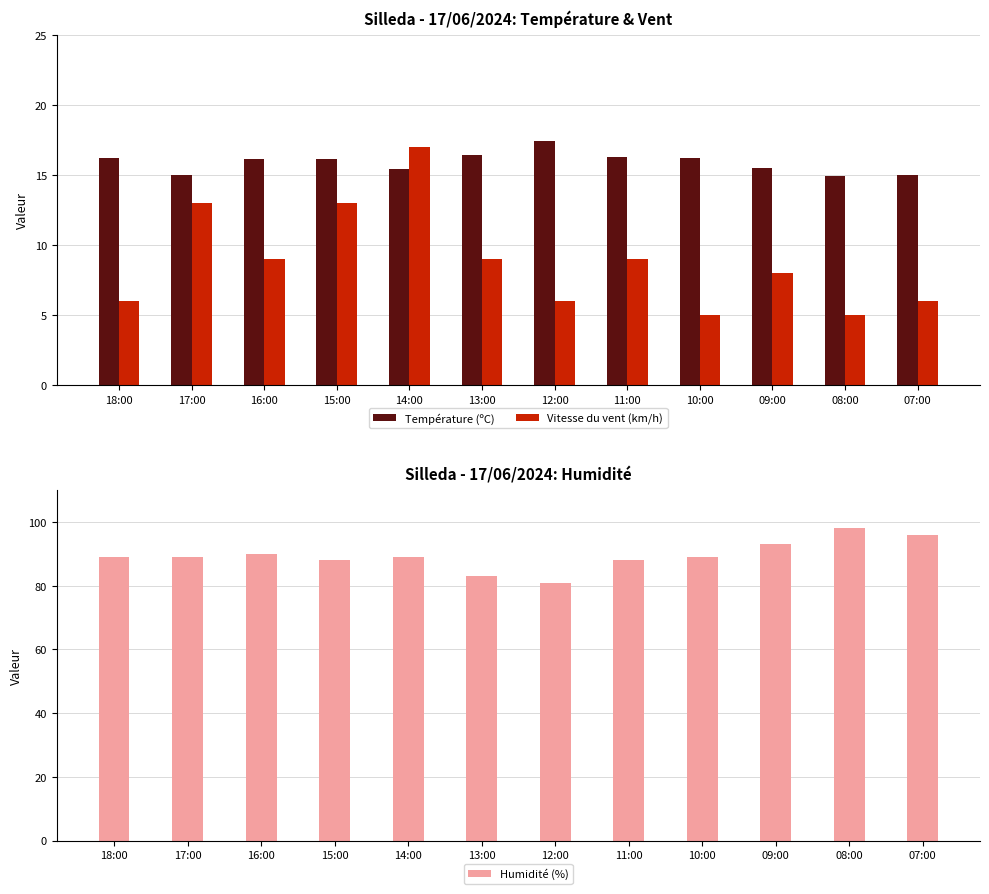

Which has a higher value, 08:00 or 18:00?

18:00